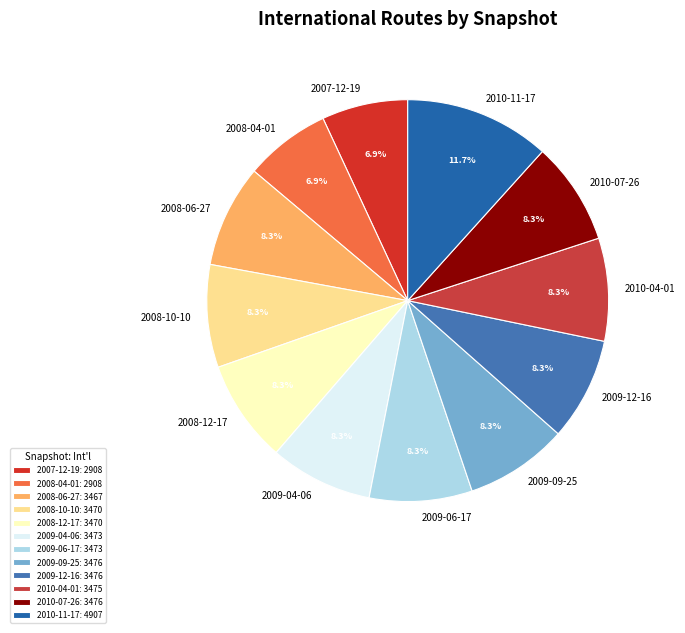

To the nearest percent, what portion does 2008-10-10 represent?

8%